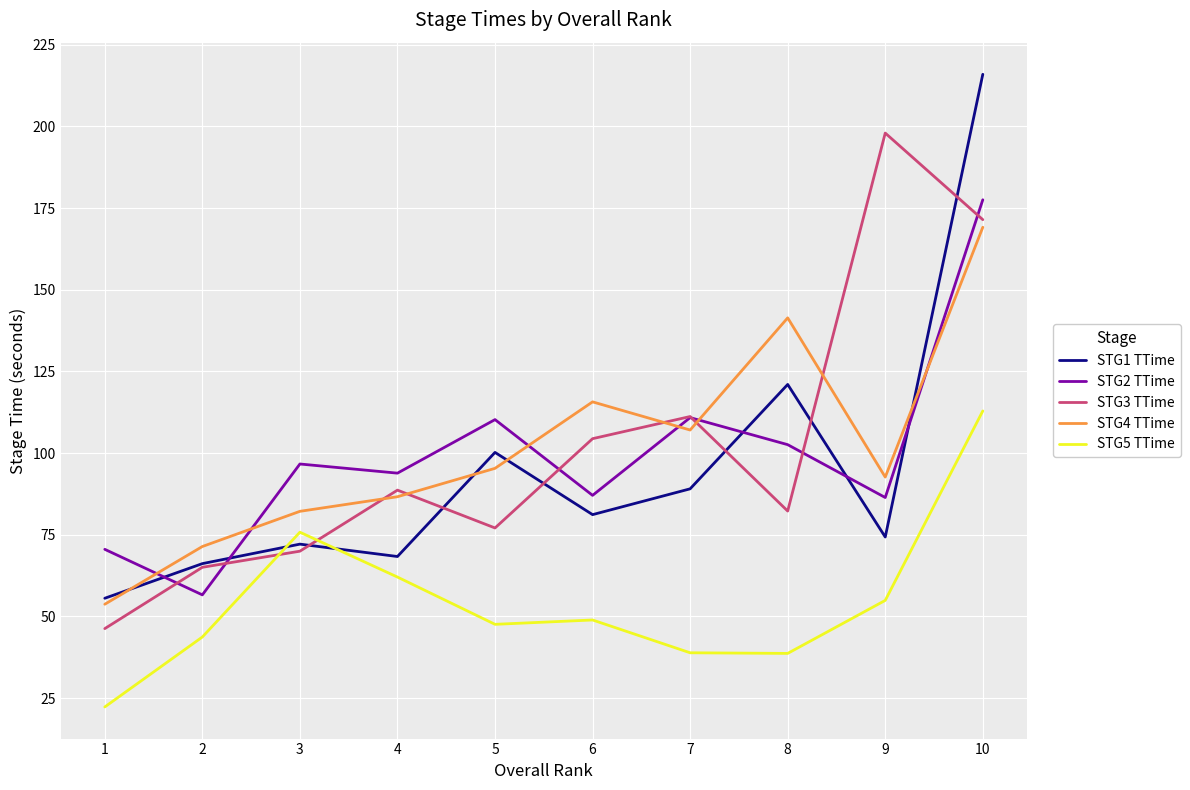

What is the lowest value of the STG4 TTime series?

53.7